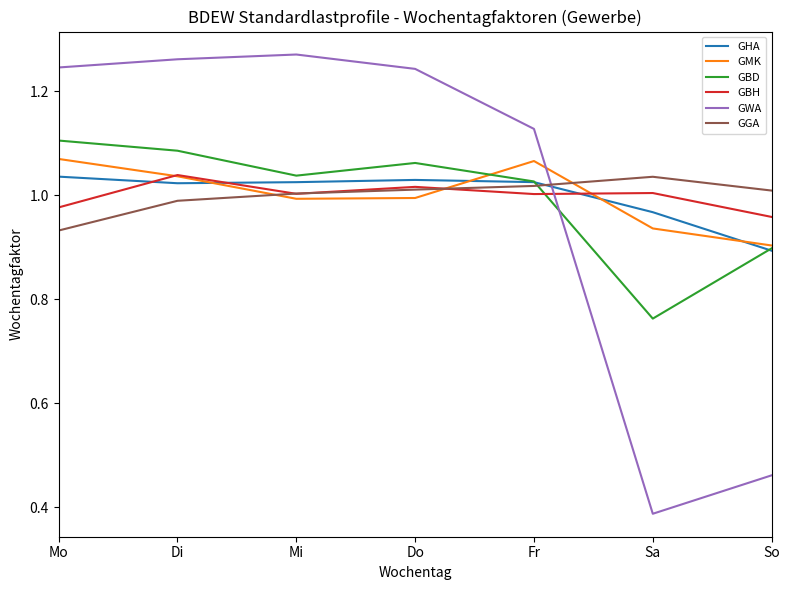

The value of GMK at Mo is 0.3. True or false?

False